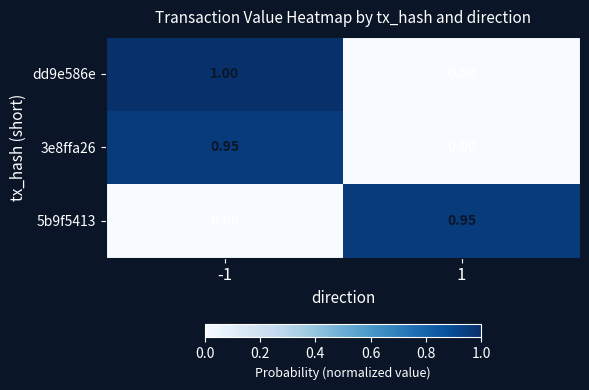

Is the value of dd9e586e at 1 greater than the value of 5b9f5413 at 1?

No